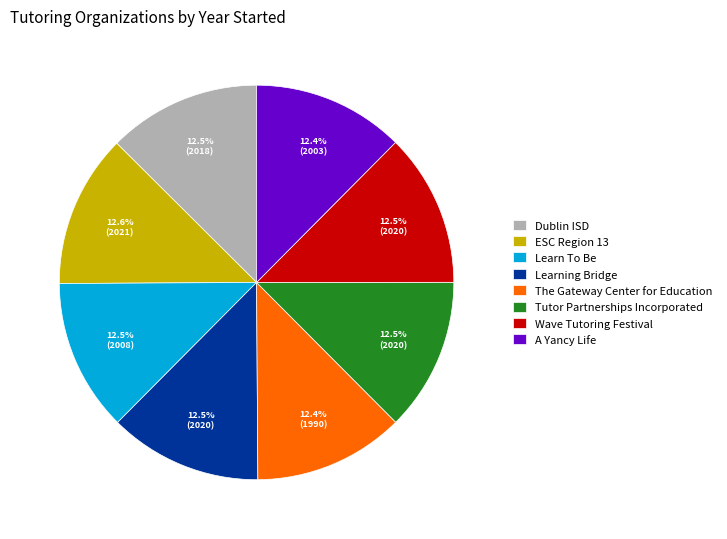

Is there a majority slice in this chart?

No